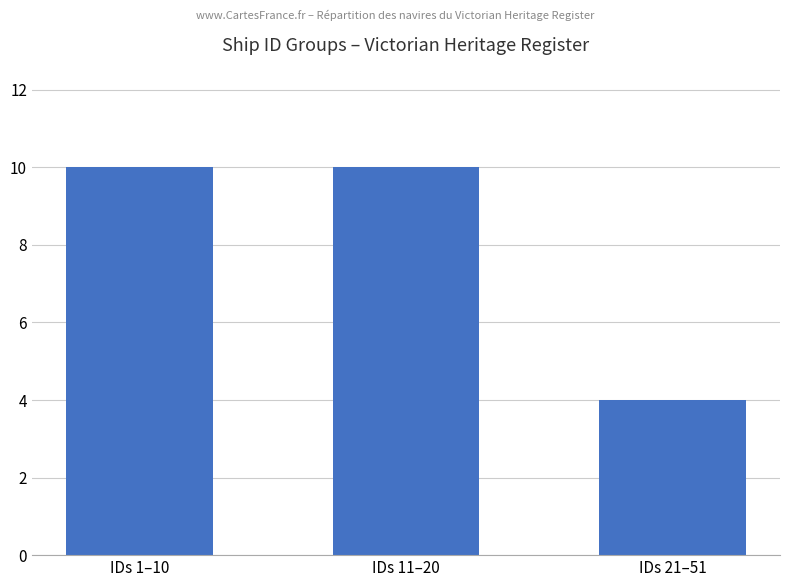

What is the smallest value displayed?

4